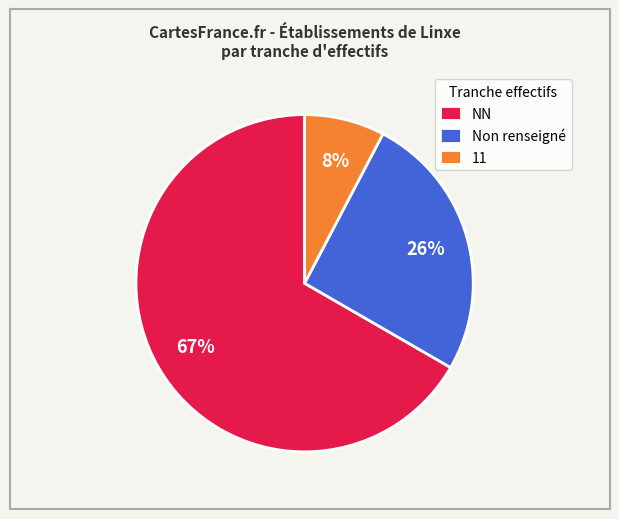

Does Non renseigné represent more than half of the total?

No